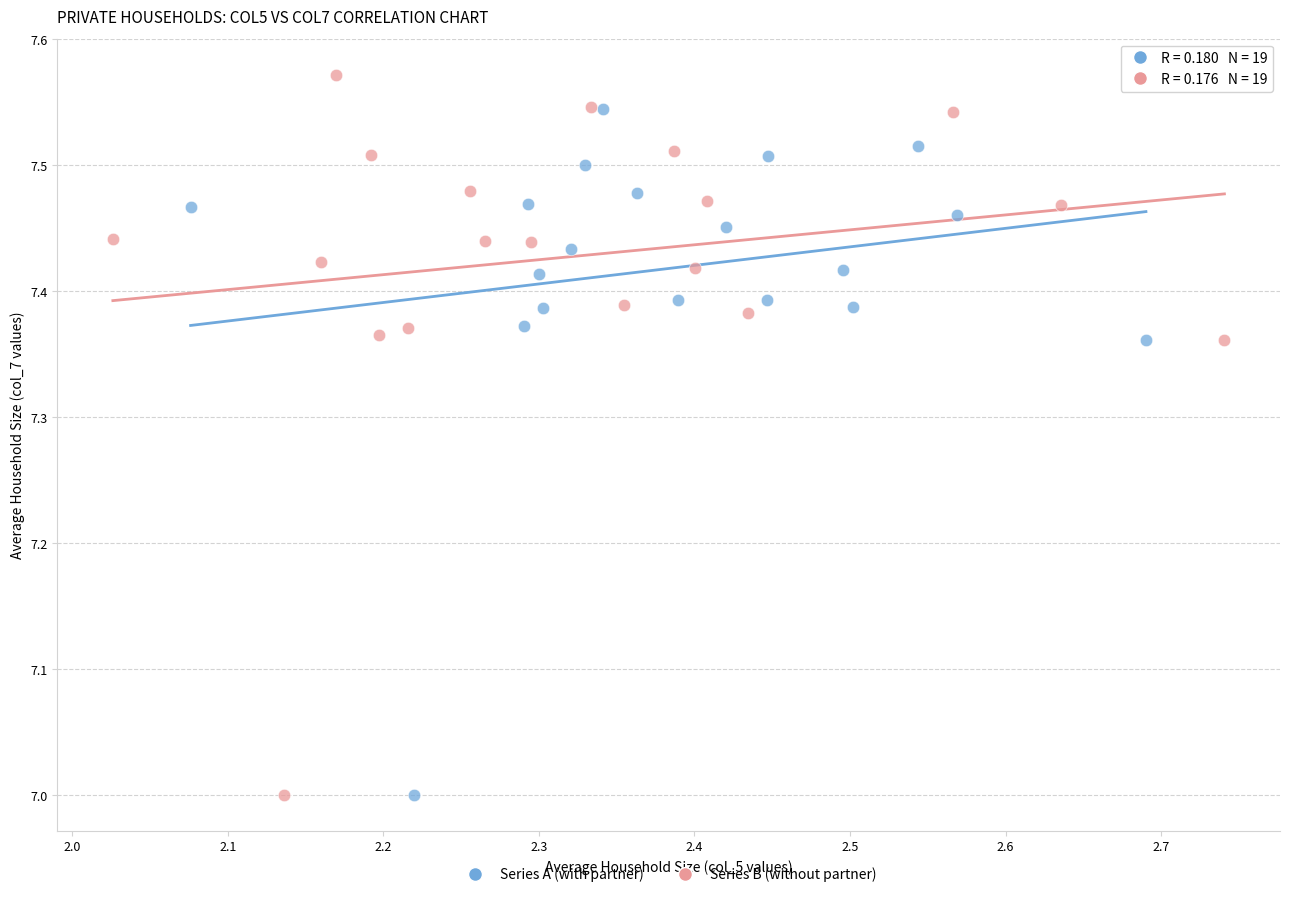

Which series reaches the maximum Y coordinate?

Series B (without partner)